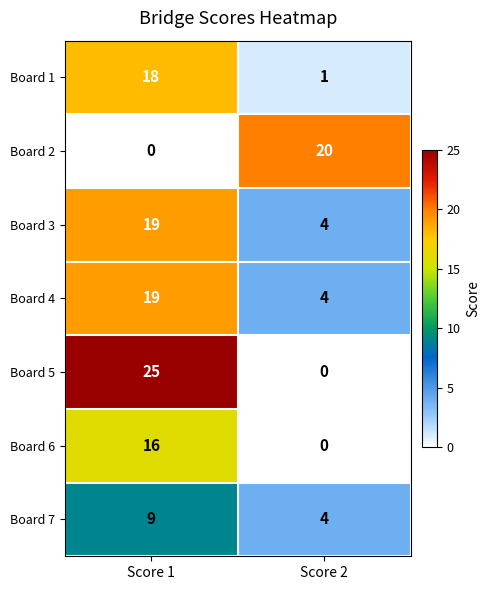

Which series has the largest total across all categories?

Board 5